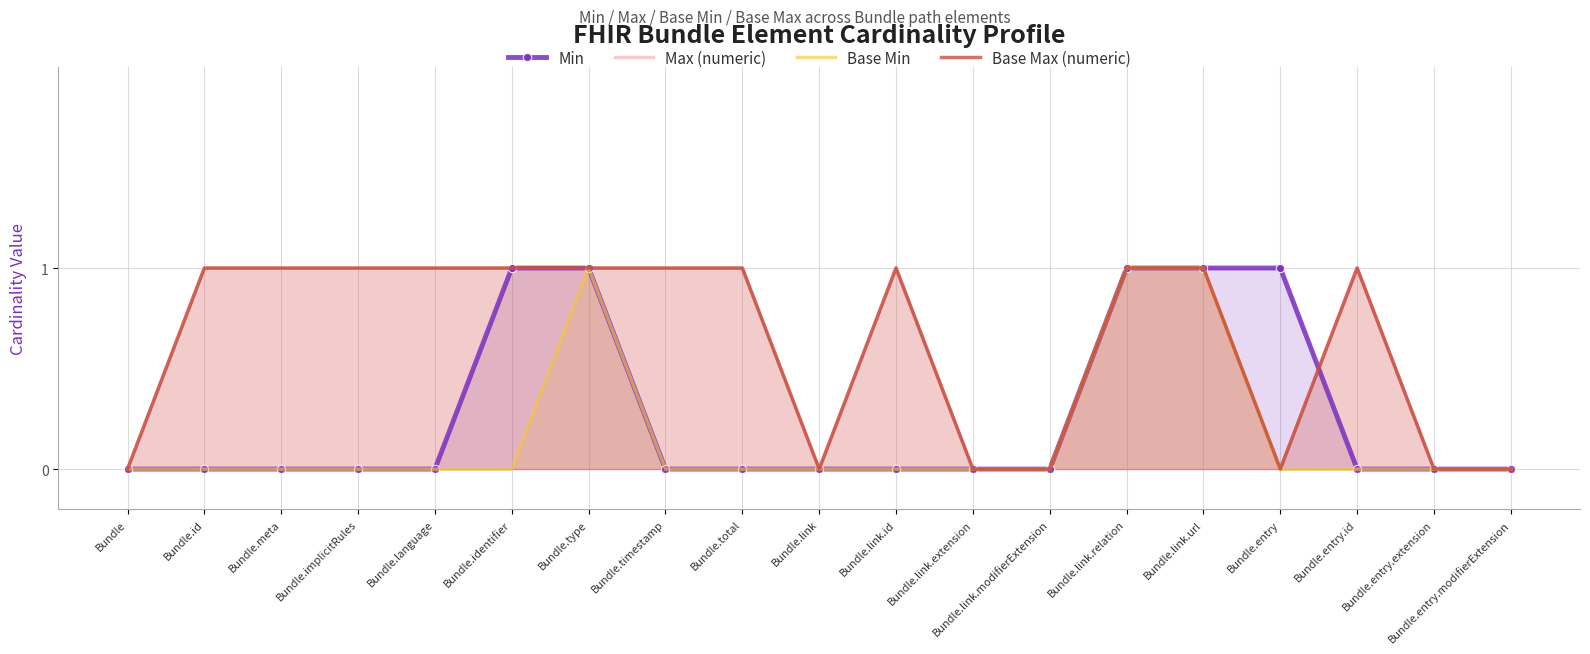

Where is the first local minimum for Base Max (numeric)?

Bundle.link